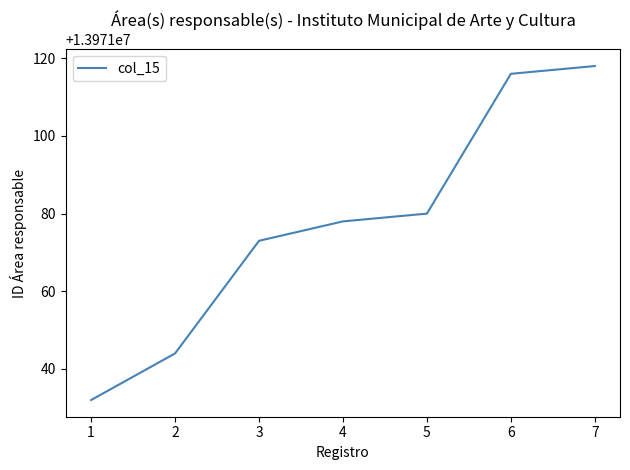

True or false: the data has more than 1 interior local peaks.

False